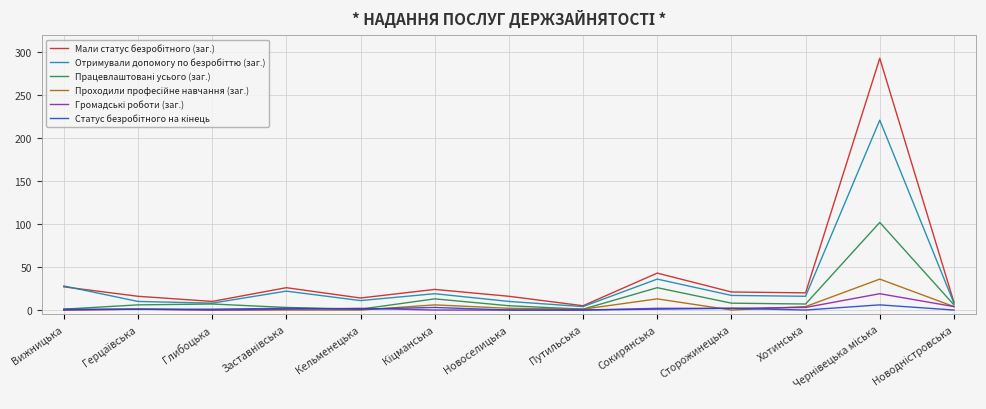

Which category has the highest value in the Мали статус безробітного (заг.) series?

Чернівецька міська